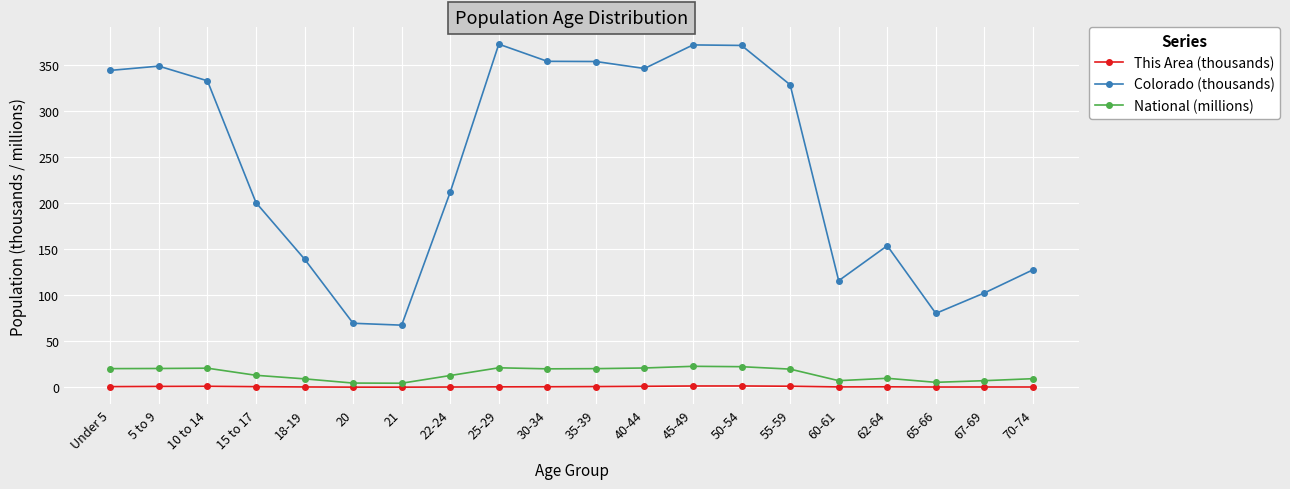

The Colorado (thousands) series shows 80.2 at 65-66. True or false?

True